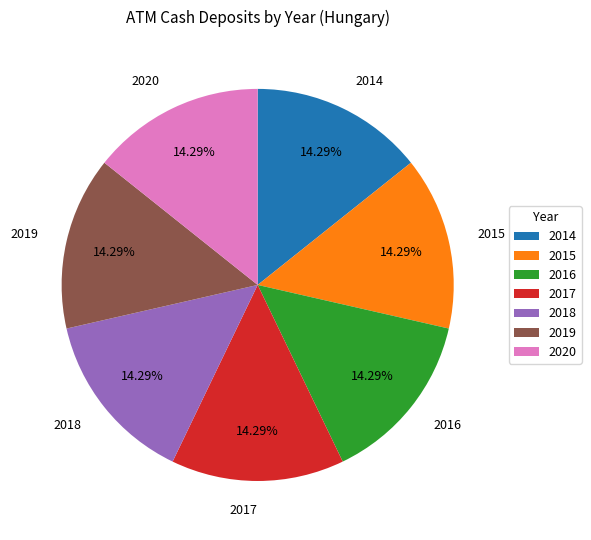

What portion of the pie excludes 2015?

85.7%